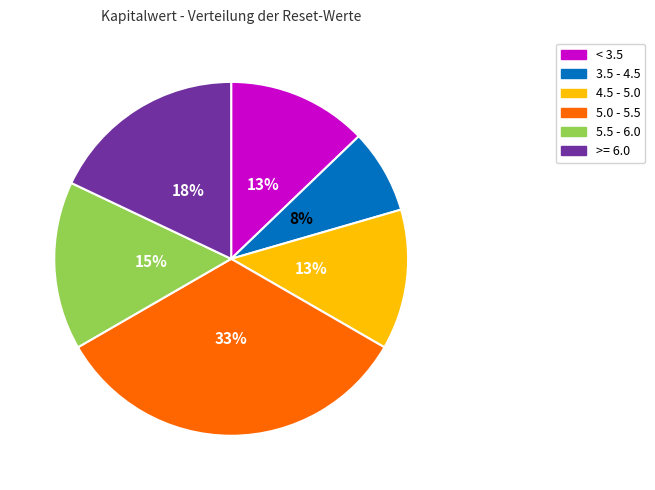

Between 3.5 - 4.5 and 5.0 - 5.5, which is larger?

5.0 - 5.5